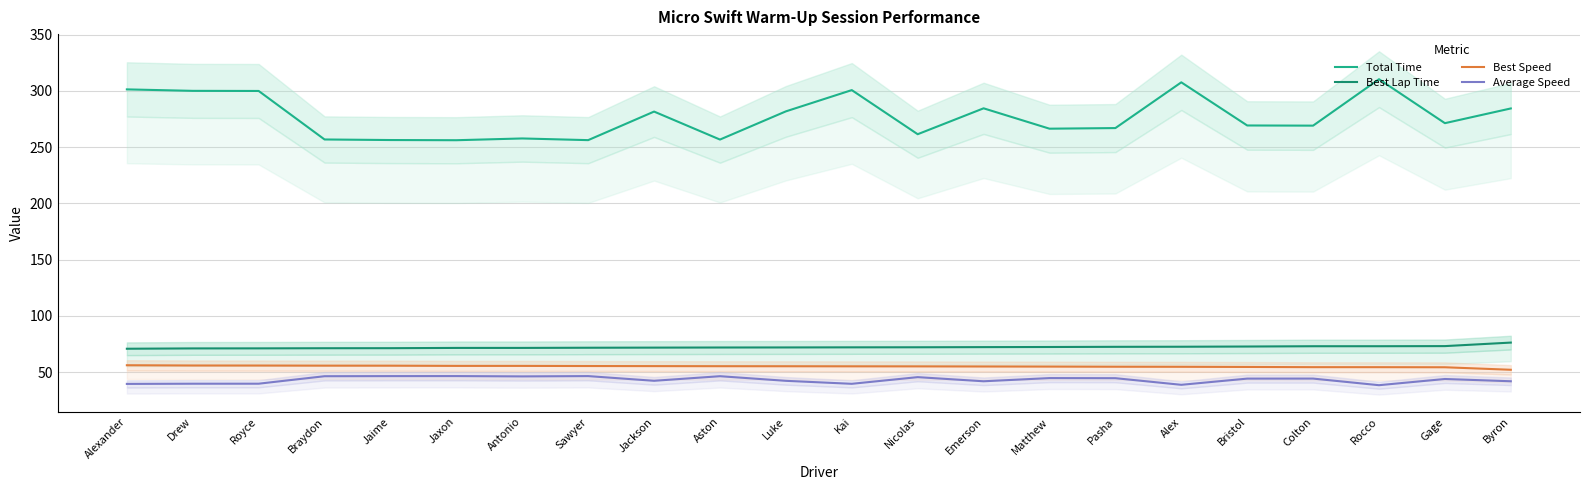

What is the average value of the Best Lap Time series?

72.1